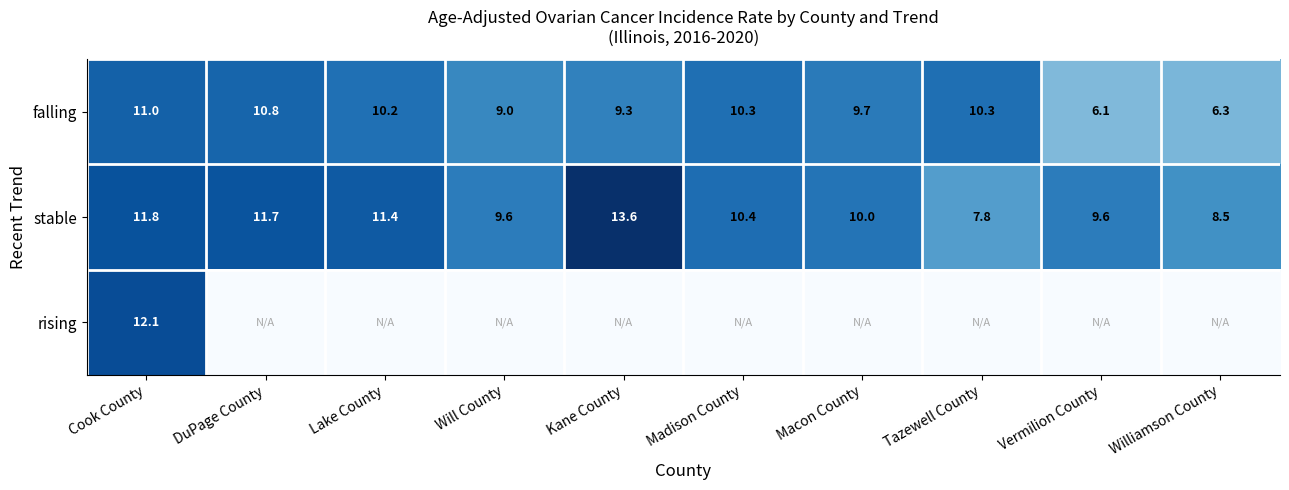

What is the sum of all stable values?

104.4